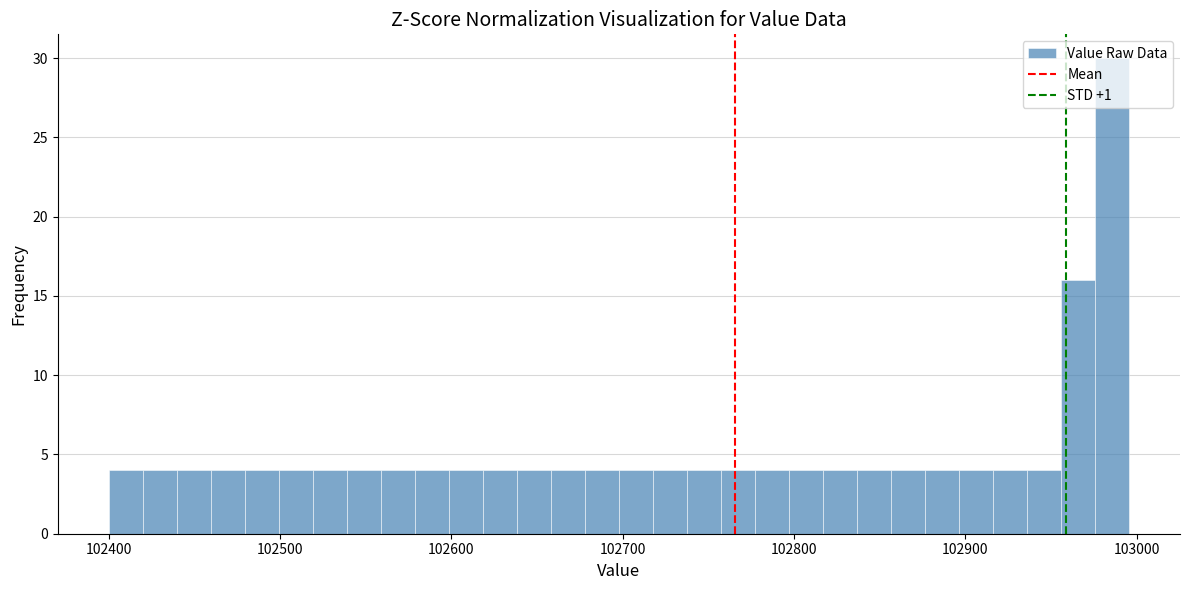

Read against the x-axis, roughly where is the centre of the tallest bar?

102990